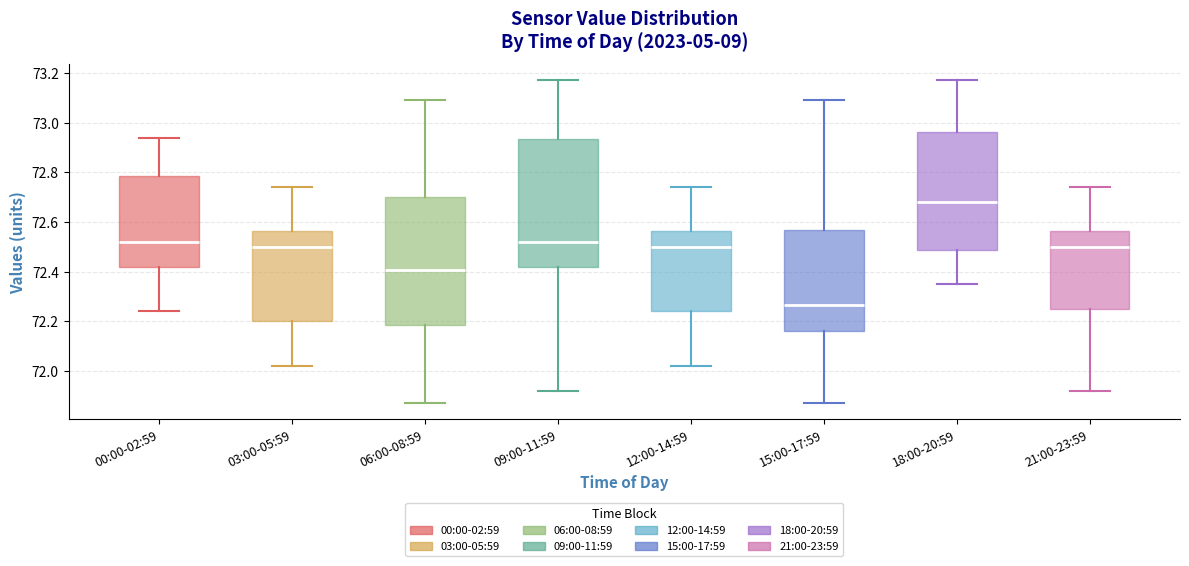

Which box has the highest median line?

18:00-20:59